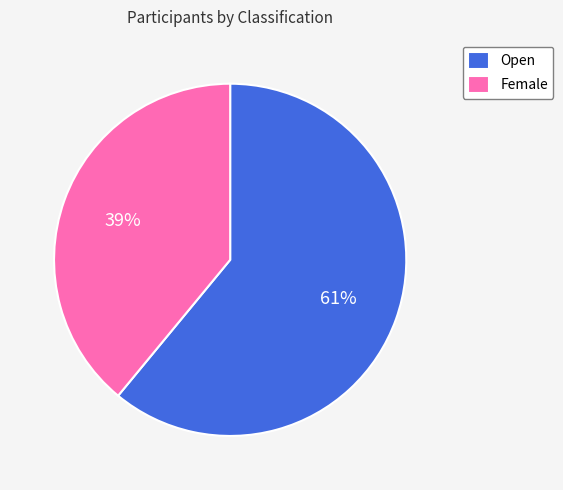

What is the largest slice in the pie chart?

Open